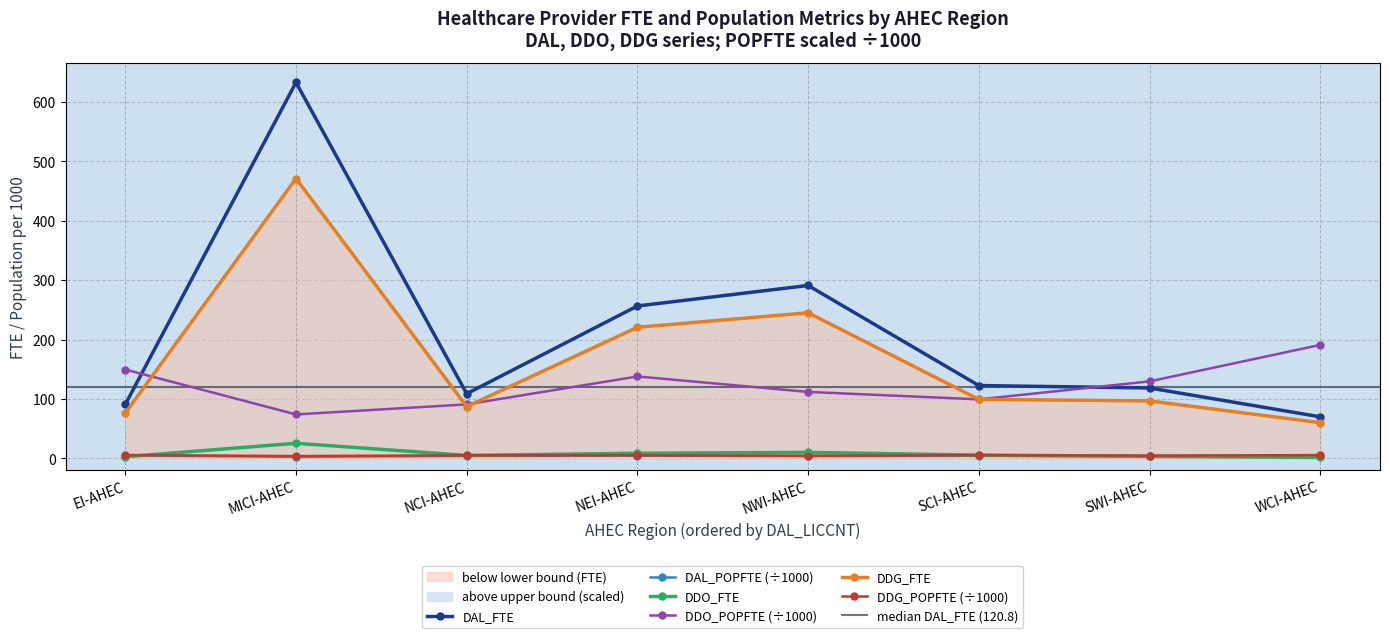

What is the difference between the highest and lowest values at NEI-AHEC?

252.0